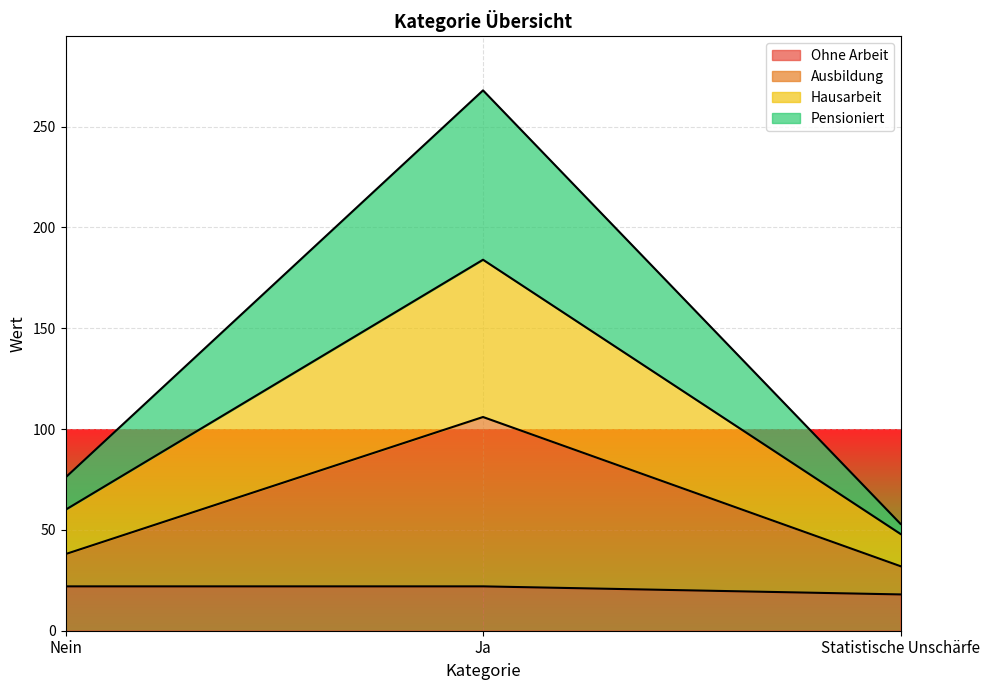

Rank the series at Nein from highest to lowest value.

Pensioniert, Hausarbeit, Ausbildung, Ohne Arbeit